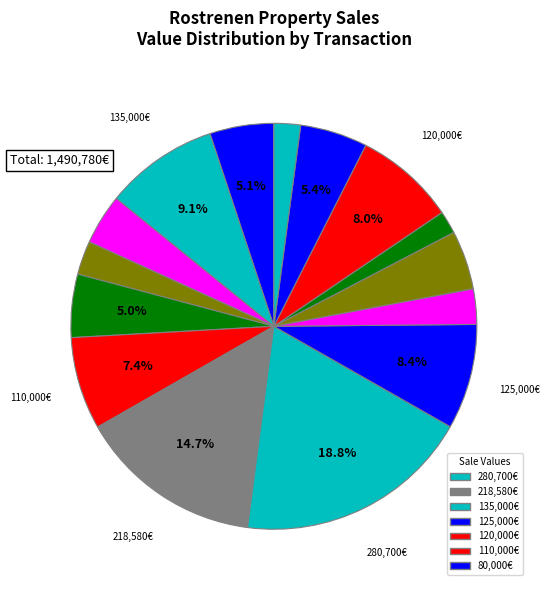

How many segments does this pie chart have?

15